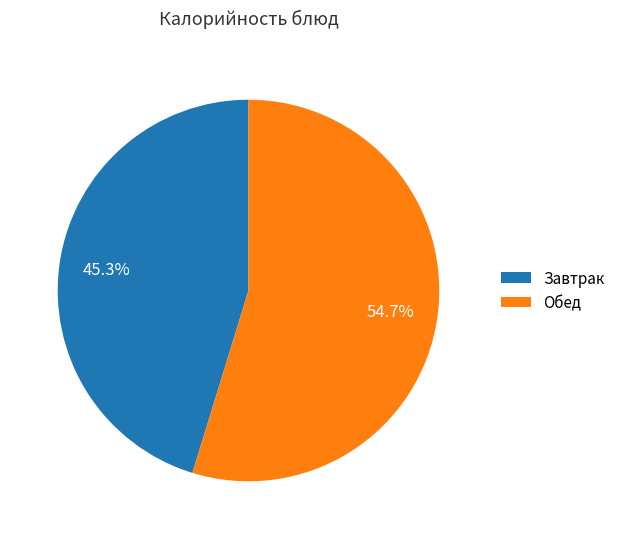

What is the total percentage of Обед and Завтрак?

100.0%